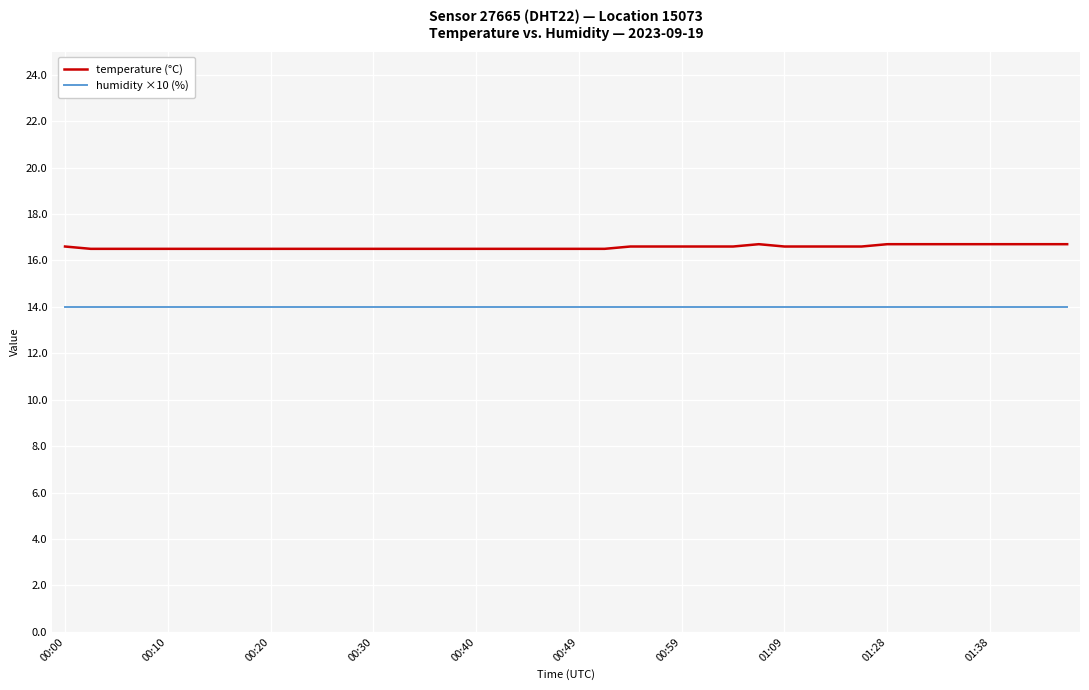

What is the minimum value shown in the chart?

14.0